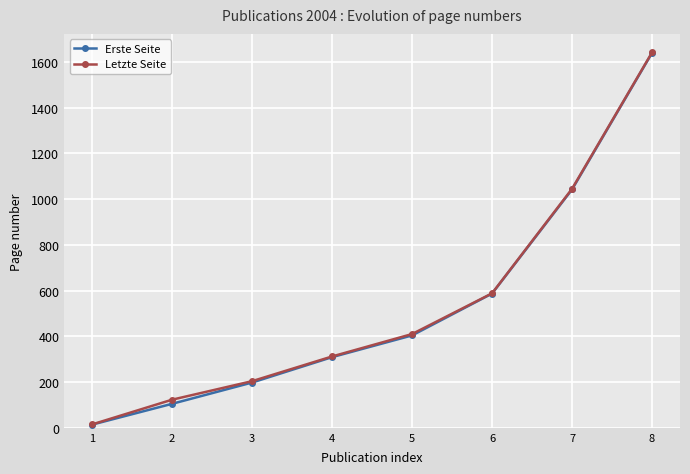

True or false: Letzte Seite has a value of 293 at 3.

False